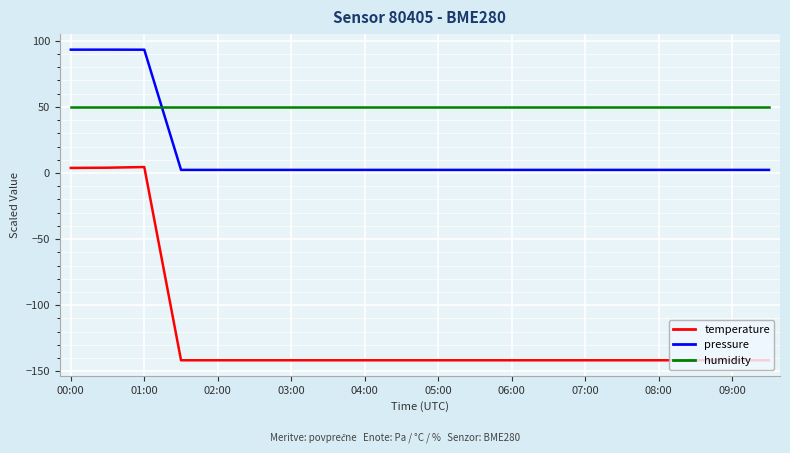

What is the difference between the maximum and minimum values in the pressure series?

90.9